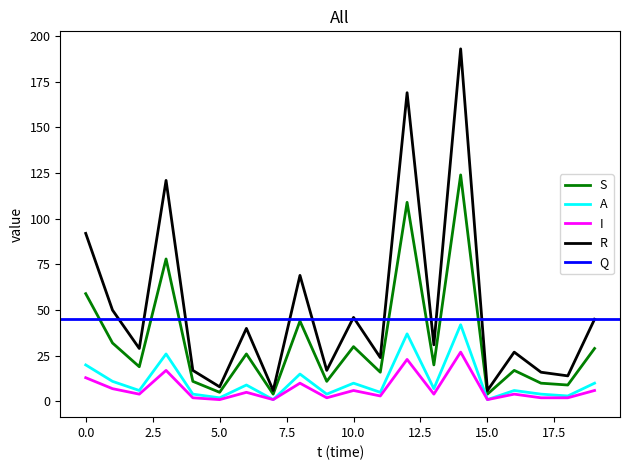

Is it true that I equals 13 at 0.0?

True